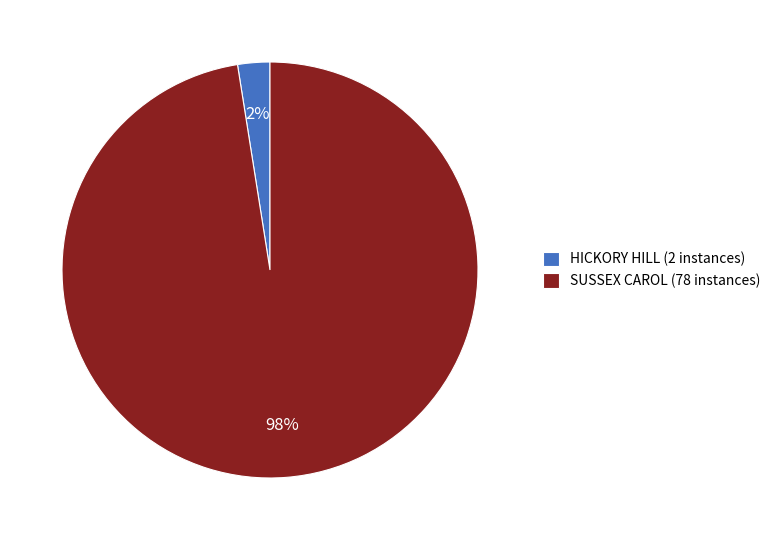

Between HICKORY HILL and SUSSEX CAROL, which is larger?

SUSSEX CAROL